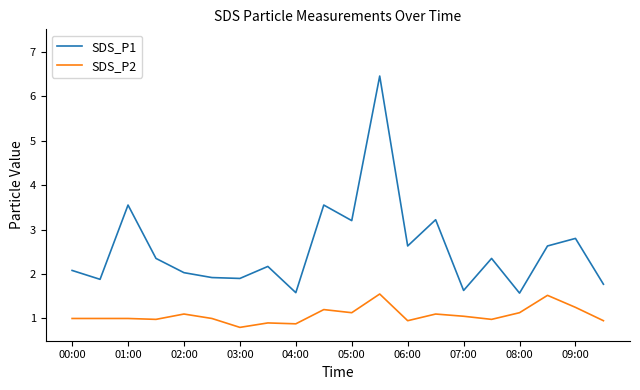

Rank the series by their maximum value, from highest to lowest.

SDS_P1, SDS_P2